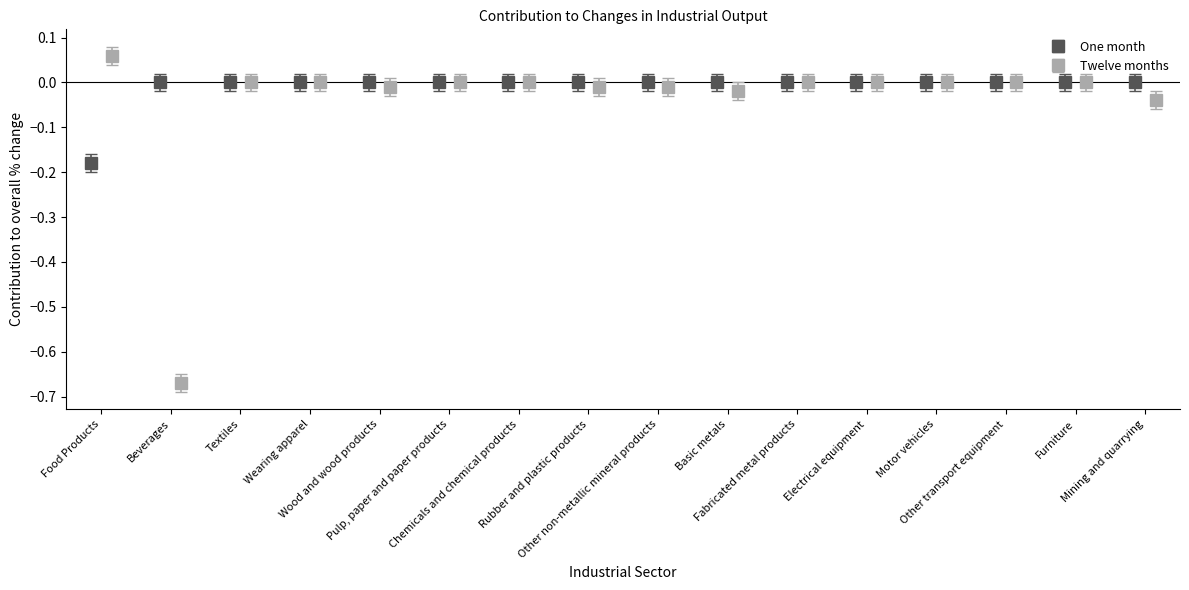

Is the value of Twelve months at Wearing apparel greater than the value of One month at Pulp, paper and paper products?

No